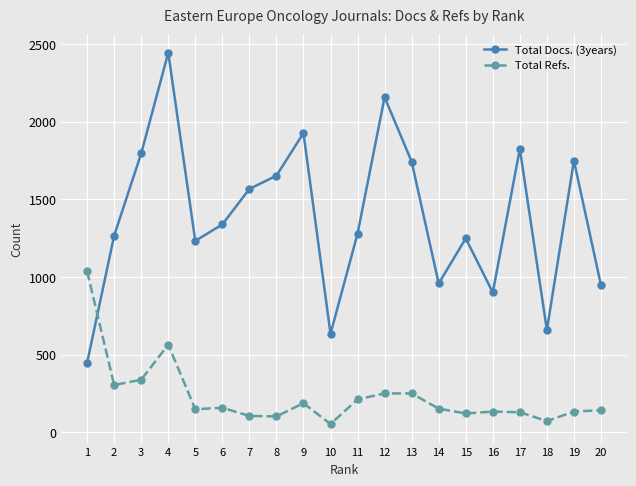

True or false: Total Docs. (3years) has more than 1 interior local peaks.

True